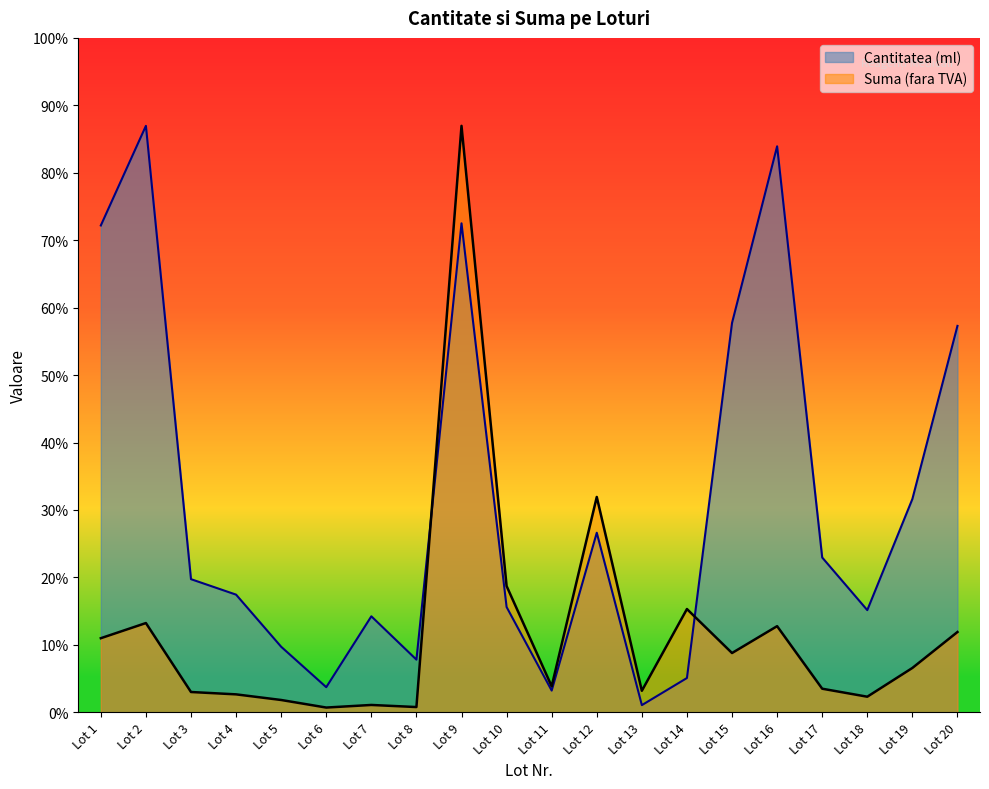

How many lines are shown in the chart?

2